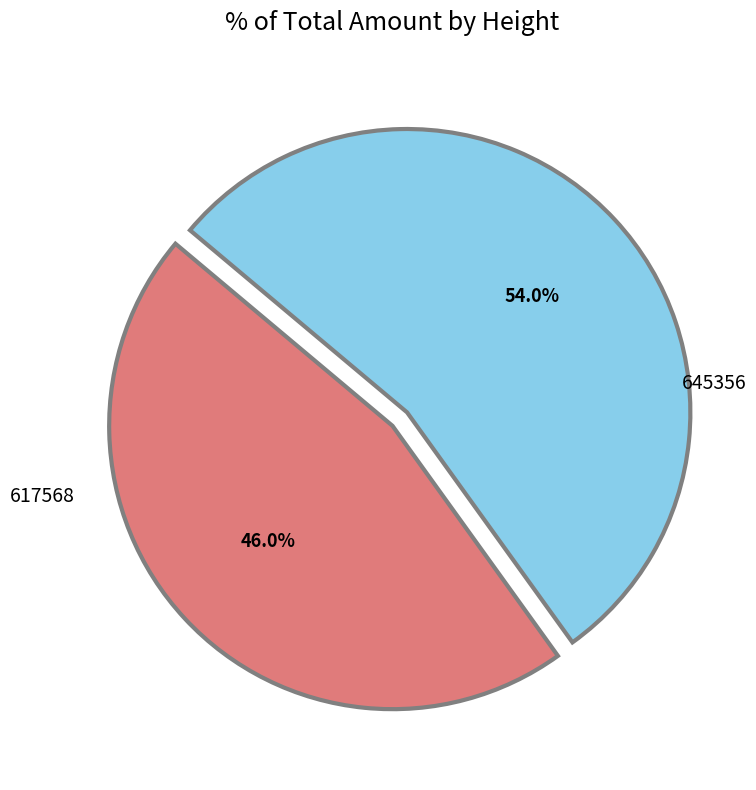

To the nearest percent, what is the difference between the 645356 and 617568 slice percentages?

8%